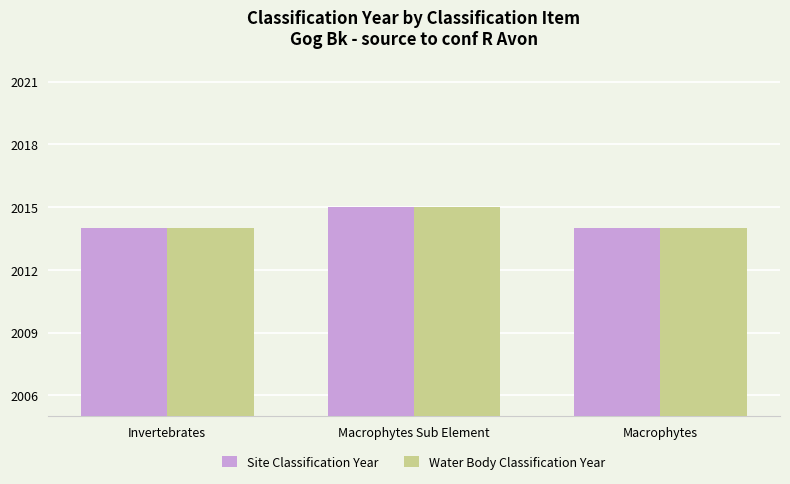

What is the sum of all Water Body Classification Year values?

6043